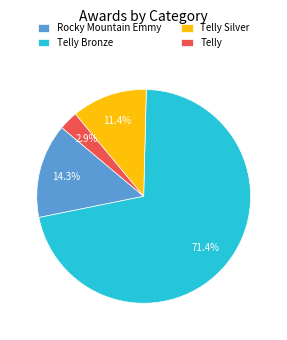

Count the number of slices in the pie.

4